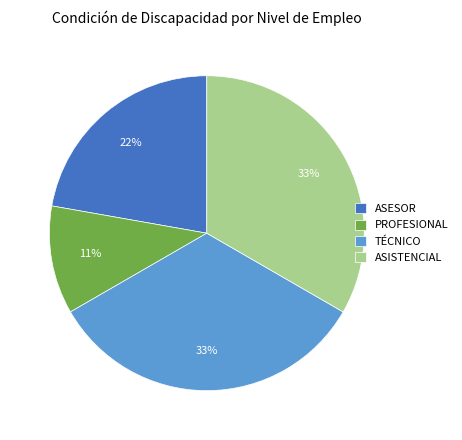

Combined, do ASESOR and TÉCNICO account for over 50%?

Yes